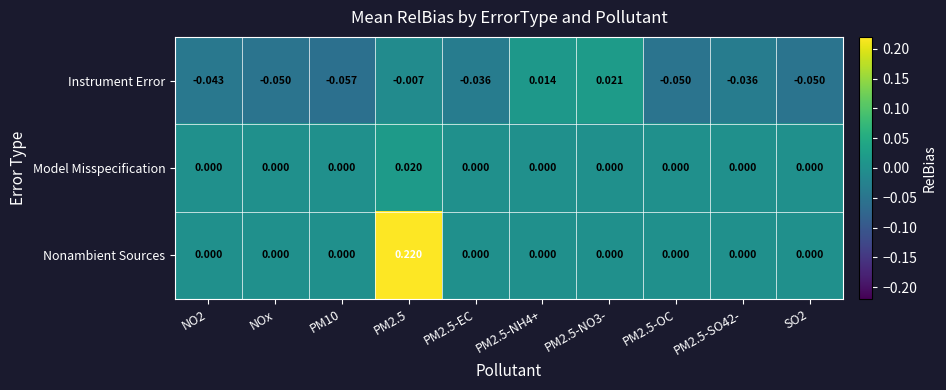

At which category is the sum across all series the highest?

PM2.5